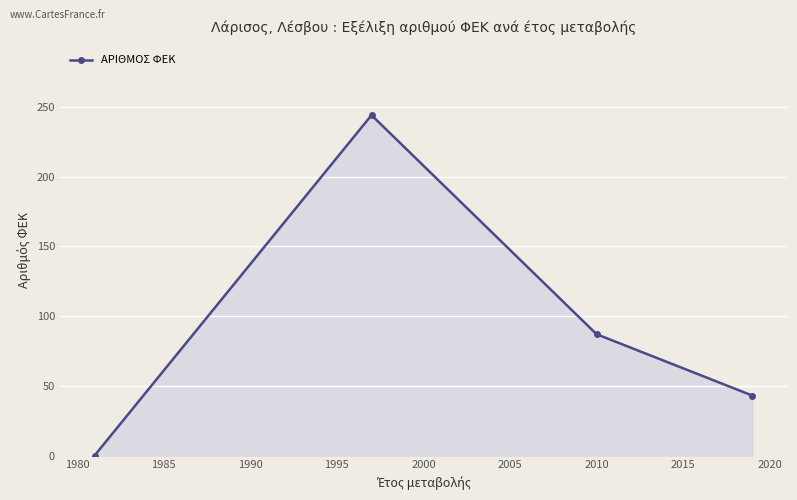

What is the maximum value shown in the chart?

244